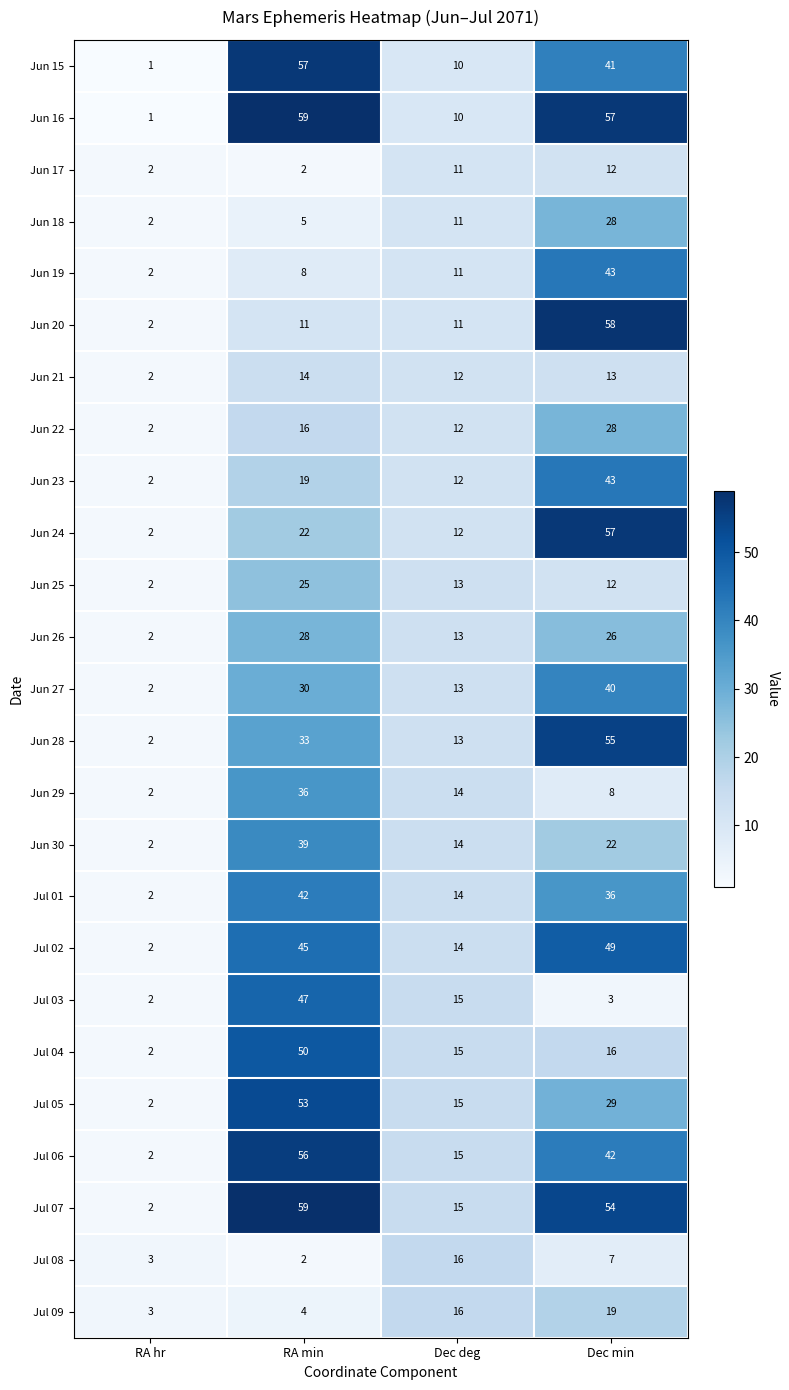

Which label corresponds to the largest value in the chart?

RA min